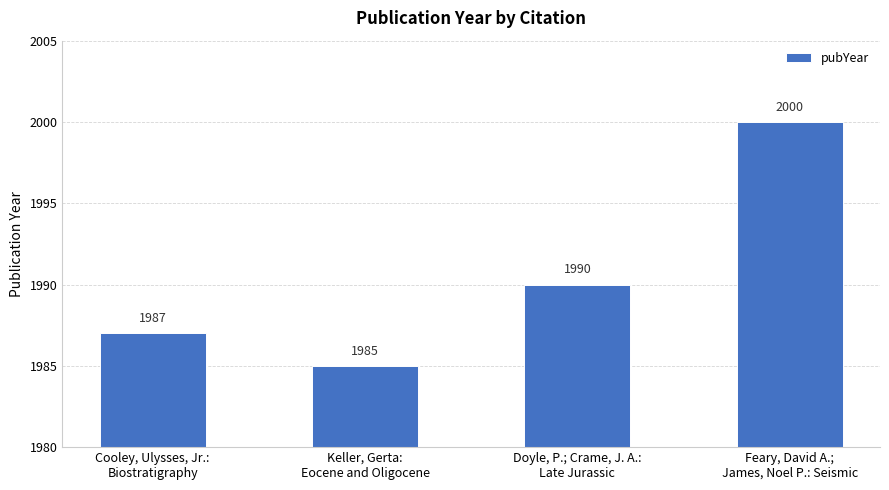

What is the label of the 2nd bar from the left?

Keller, Gerta:
Eocene and Oligocene